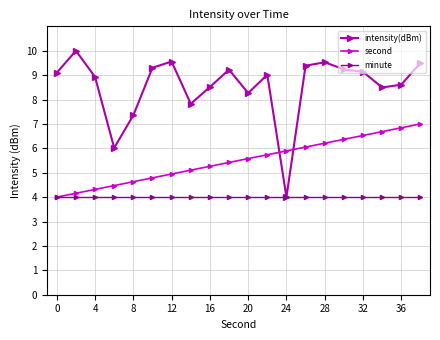

What is the value of the minute point at the 2nd from the left?

4.0